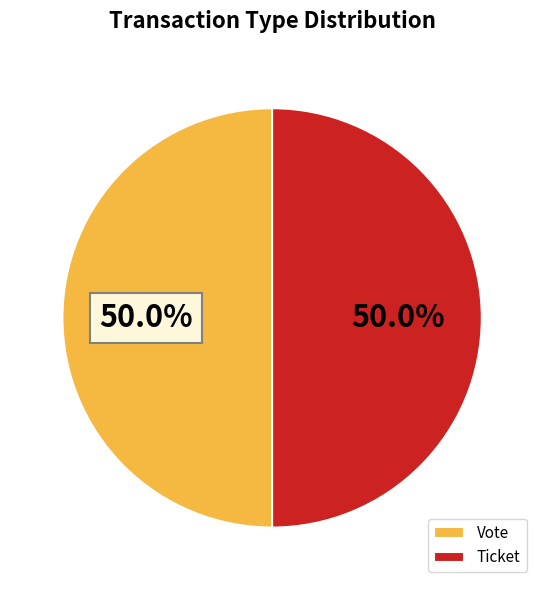

What is the ratio of the value at Vote to the value at Ticket?

1.0